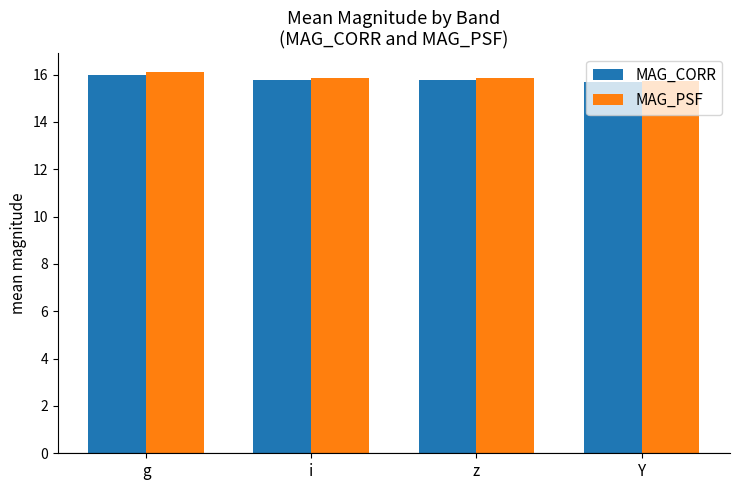

What is the average value of the MAG_CORR series?

15.8